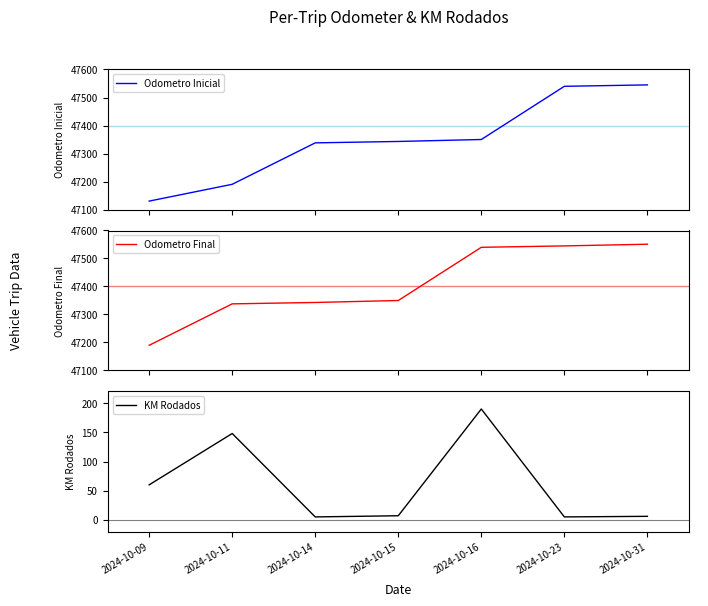

What is the sum of the KM Rodados values at 2024-10-11 and 2024-10-09?

208